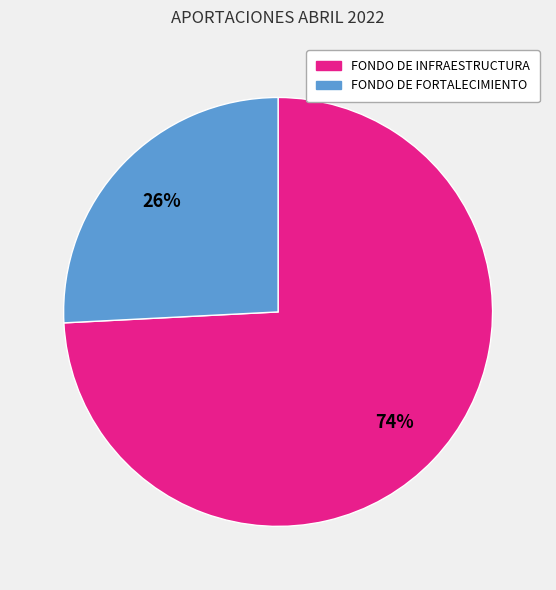

To the nearest percent, what is the average slice percentage?

50%